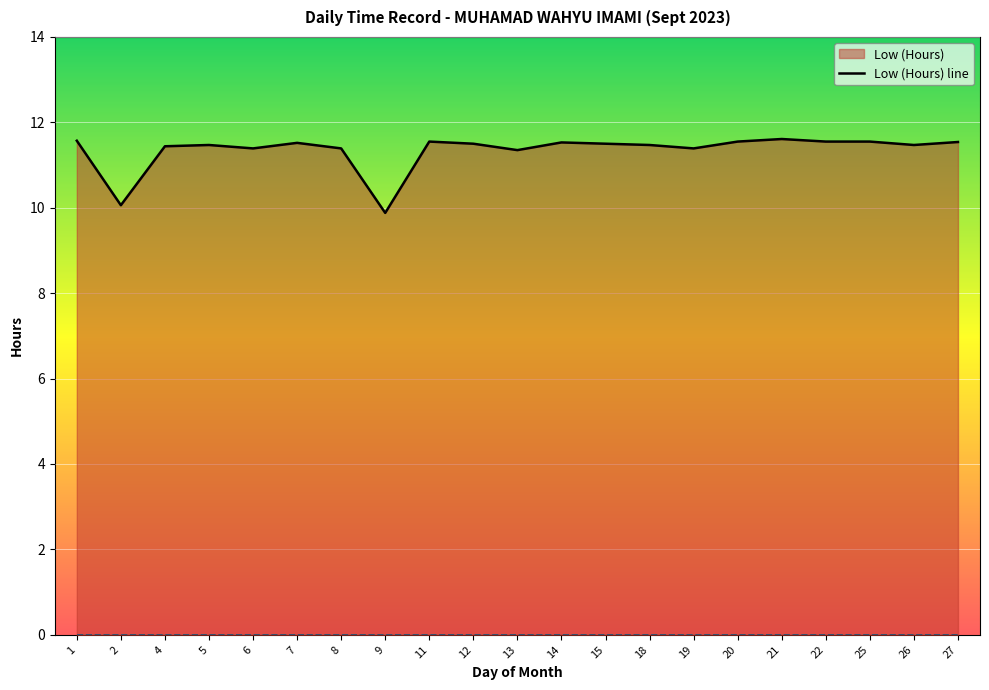

List the labels in order of value, largest first.

21, 1, 11, 20, 22, 25, 27, 14, 7, 12, 15, 5, 18, 26, 4, 6, 8, 19, 13, 2, 9